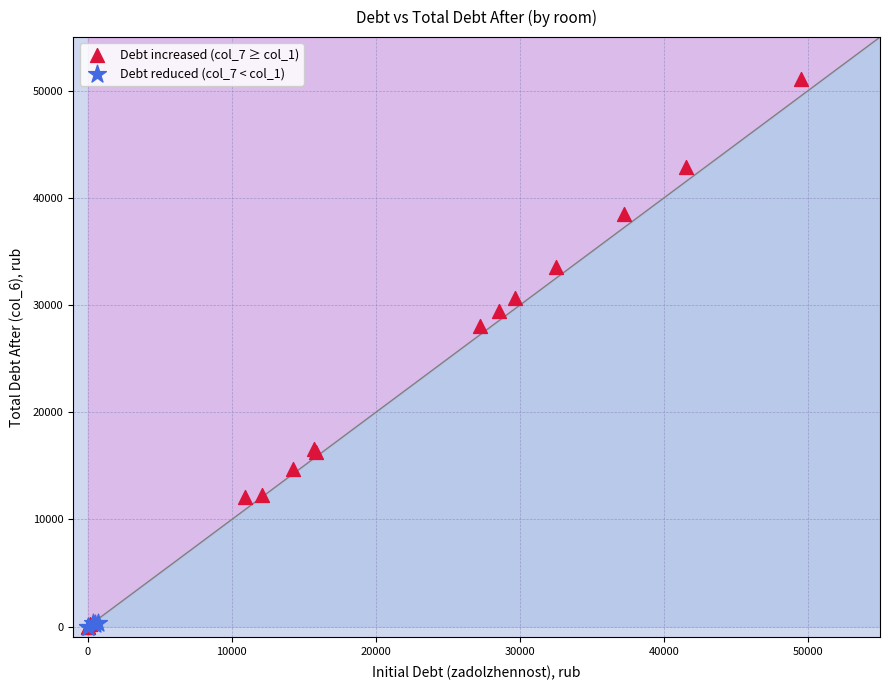

Which series reaches the maximum Y coordinate?

Debt increased (col_7 ≥ col_1)